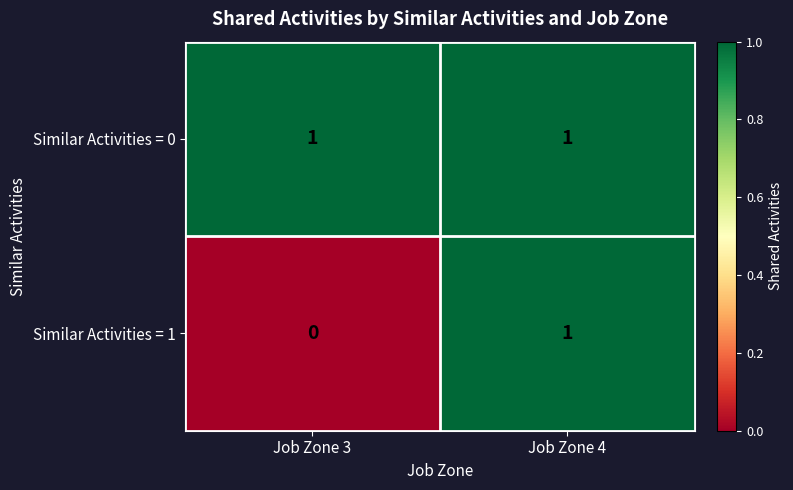

Rank the series by their average value, from highest to lowest.

Similar Activities = 0, Similar Activities = 1